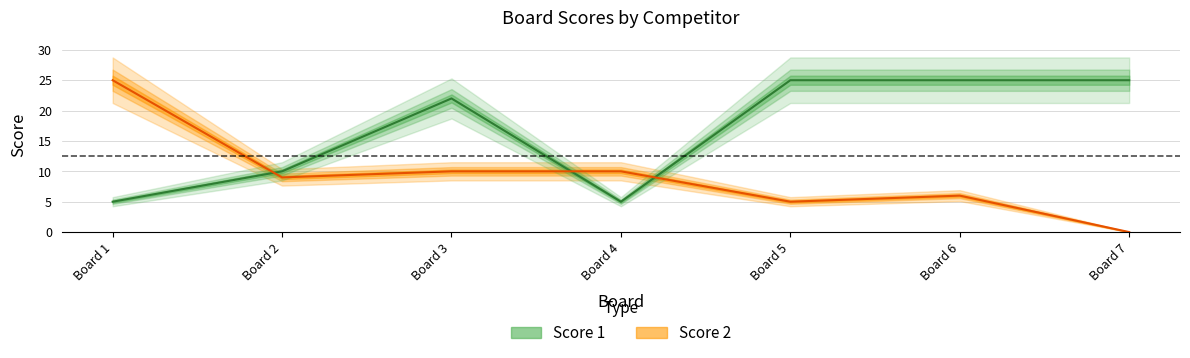

How many interior local valleys does the Score 2 series have?

2